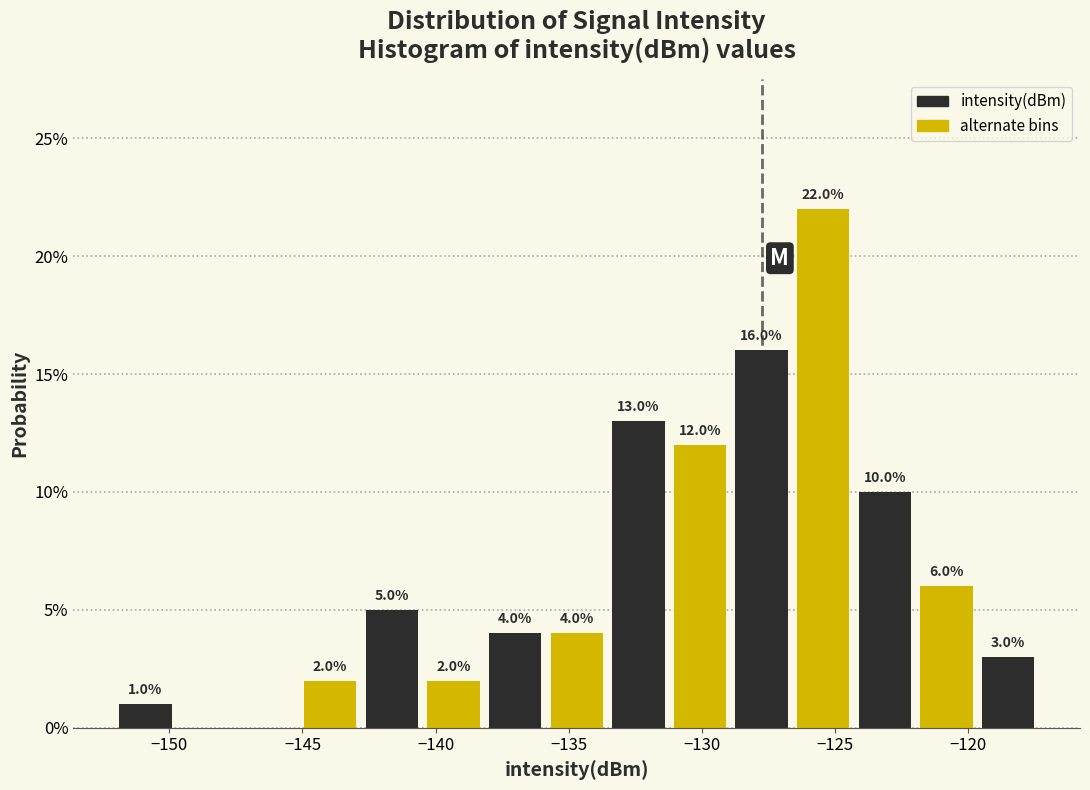

Over which range of the x-axis is the bar tallest?

-126.5 to -124.5